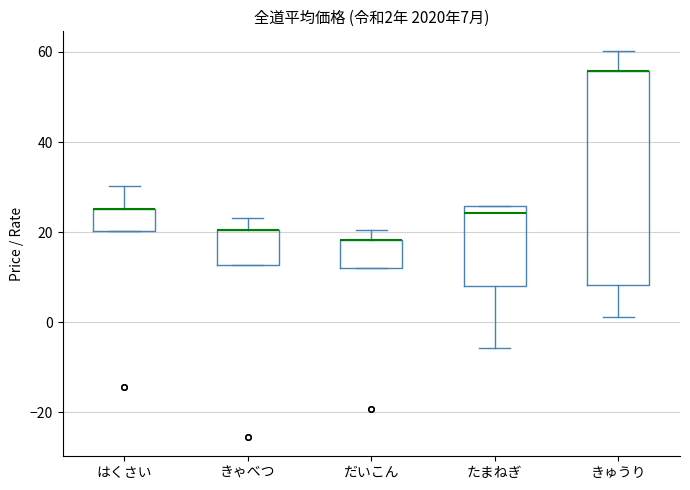

Which box is the tallest, from its lower edge to its upper edge?

きゅうり